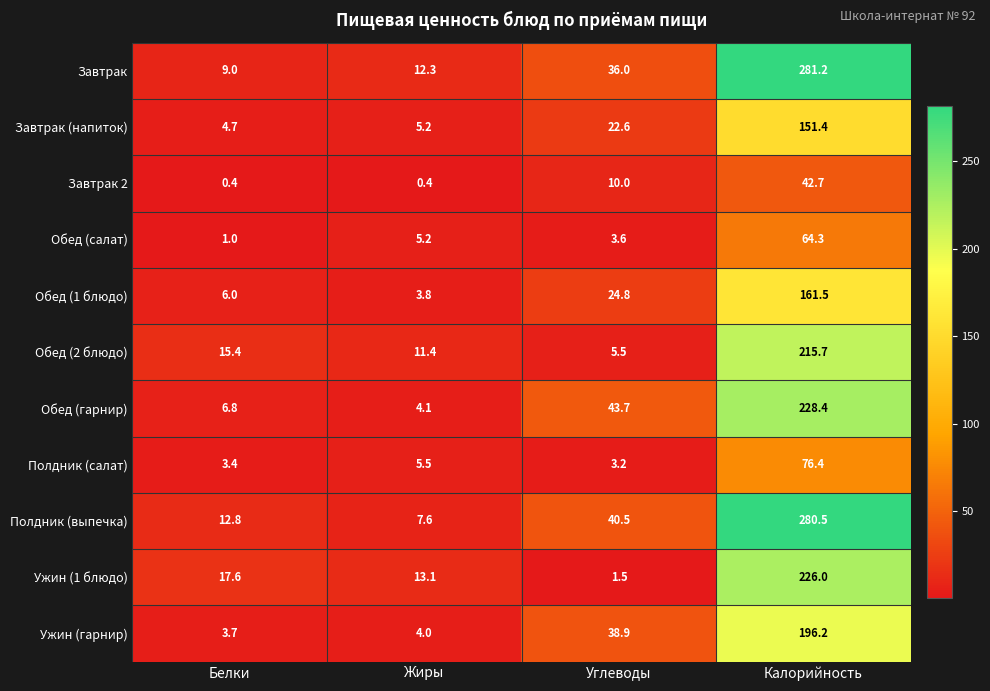

At which category is the sum across all series the highest?

Калорийность